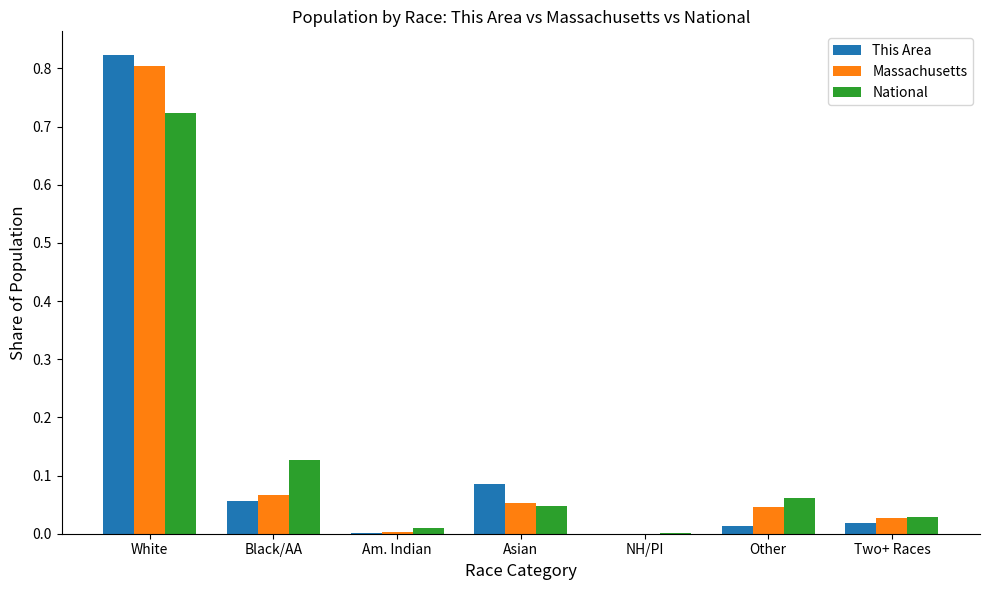

Is the value of National at Black/AA greater than the value of Massachusetts at NH/PI?

Yes